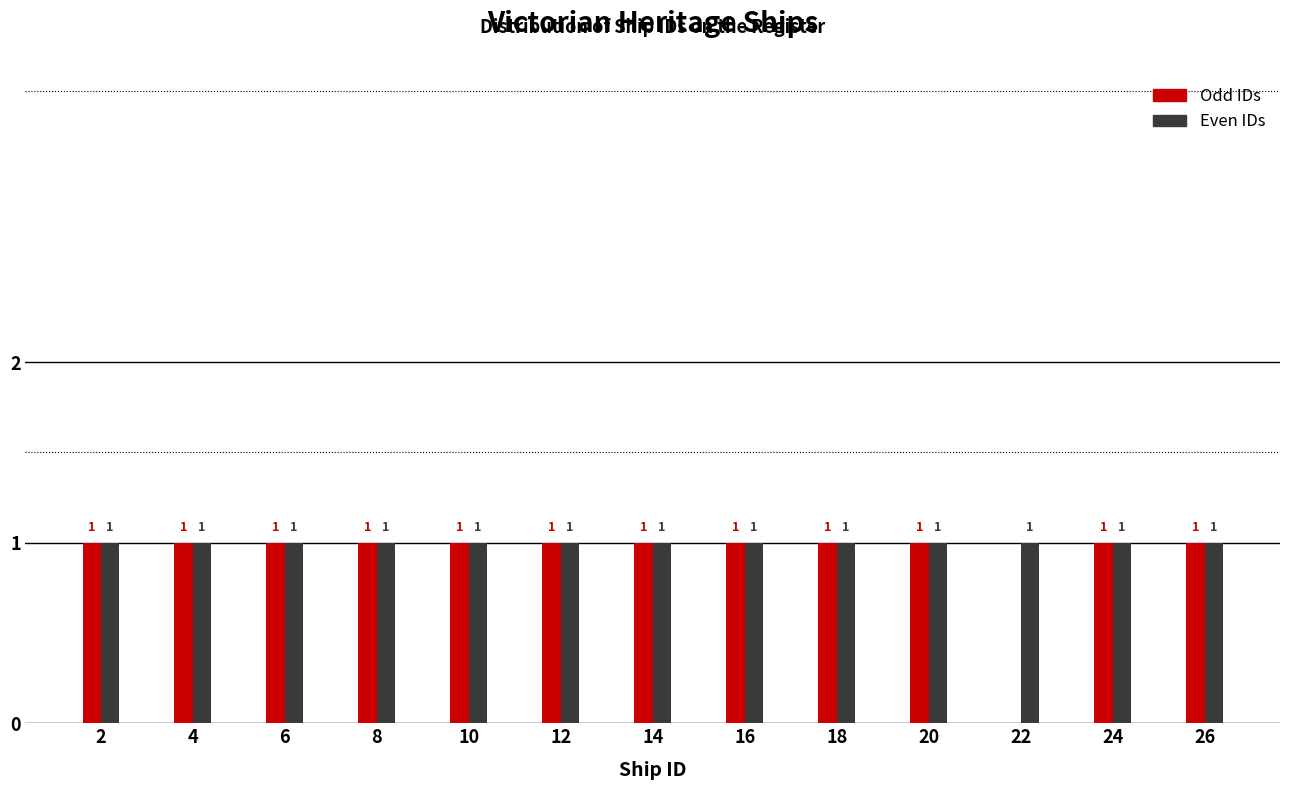

Reading left to right, list all the values displayed in this chart.

Odd IDs: 2=1	4=1	6=1	8=1	10=1	12=1	14=1	16=1	18=1	20=1	22=0	24=1	26=1
Even IDs: 2=1	4=1	6=1	8=1	10=1	12=1	14=1	16=1	18=1	20=1	22=1	24=1	26=1